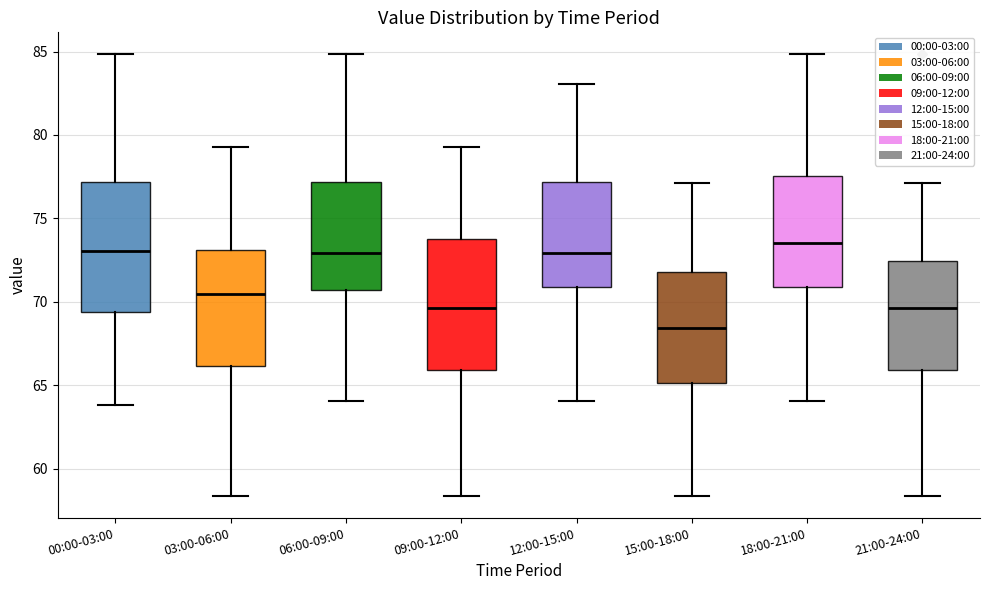

Where is the lower edge of the box for 18:00-21:00 on the y-axis? The values are not printed on the chart, so give them approximately, as read against the axis.

71.0